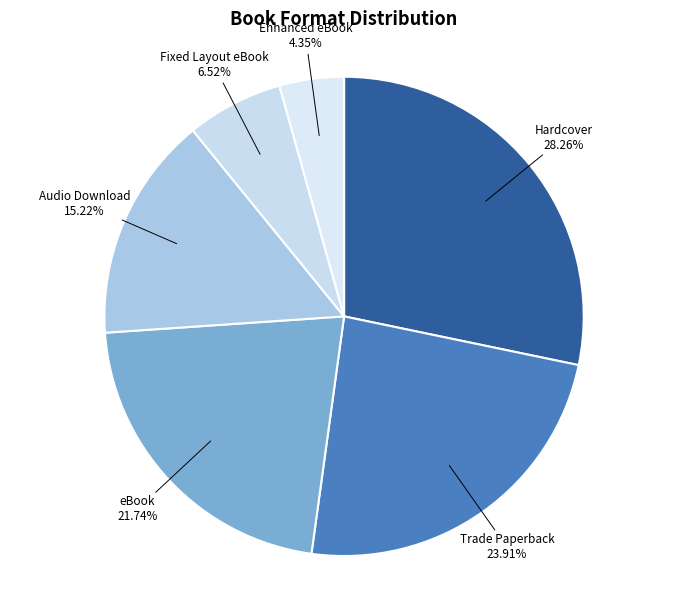

Rank the categories by value from lowest to highest.

Enhanced eBook, Fixed Layout eBook, Audio Download, eBook, Trade Paperback, Hardcover